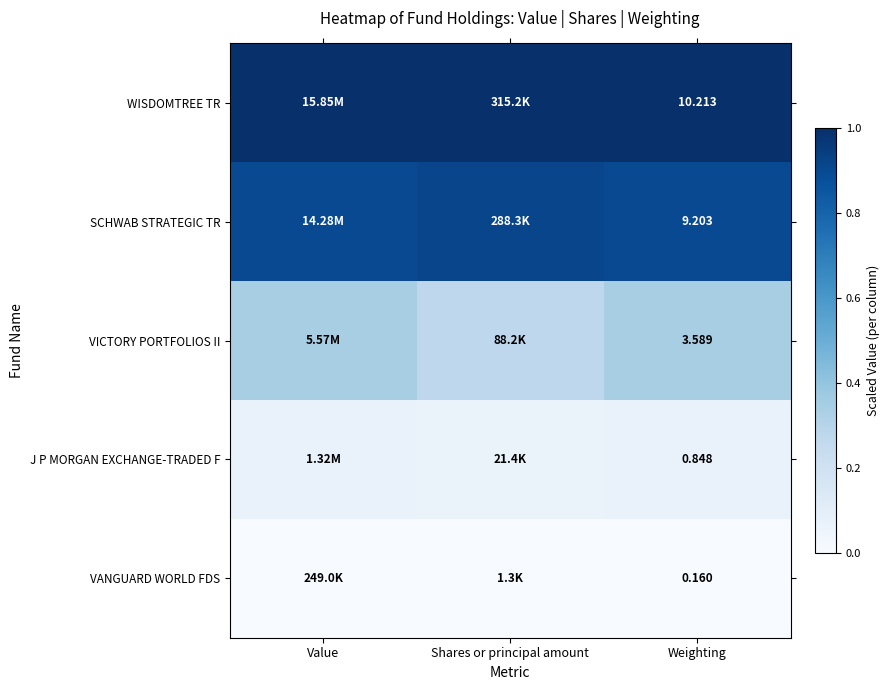

At Weighting, list the series in order from largest to smallest.

WISDOMTREE TR, SCHWAB STRATEGIC TR, VICTORY PORTFOLIOS II, J P MORGAN EXCHANGE-TRADED F, VANGUARD WORLD FDS